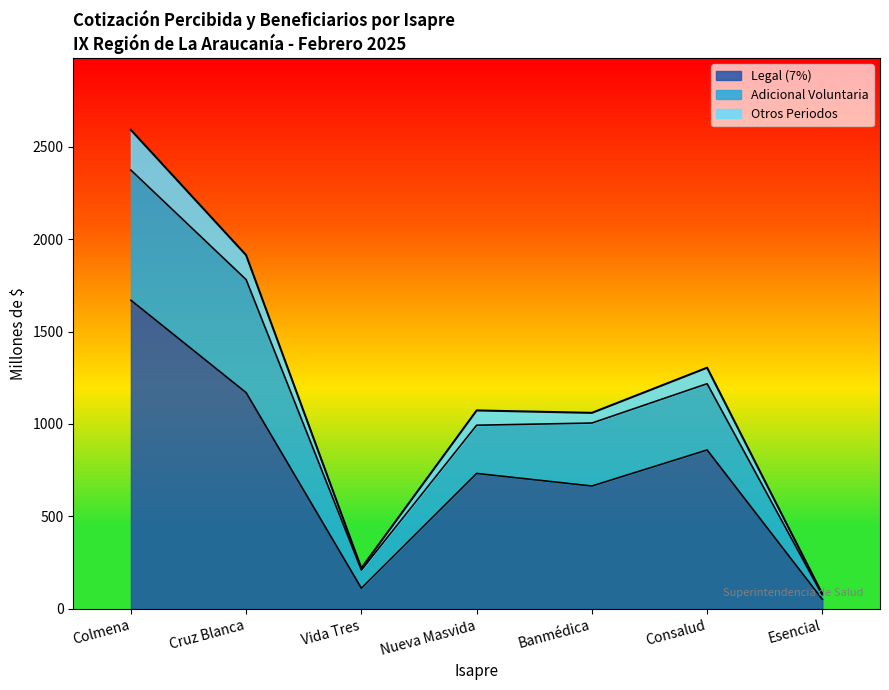

The Otros Periodos series shows 538.7 at Cruz Blanca. True or false?

False